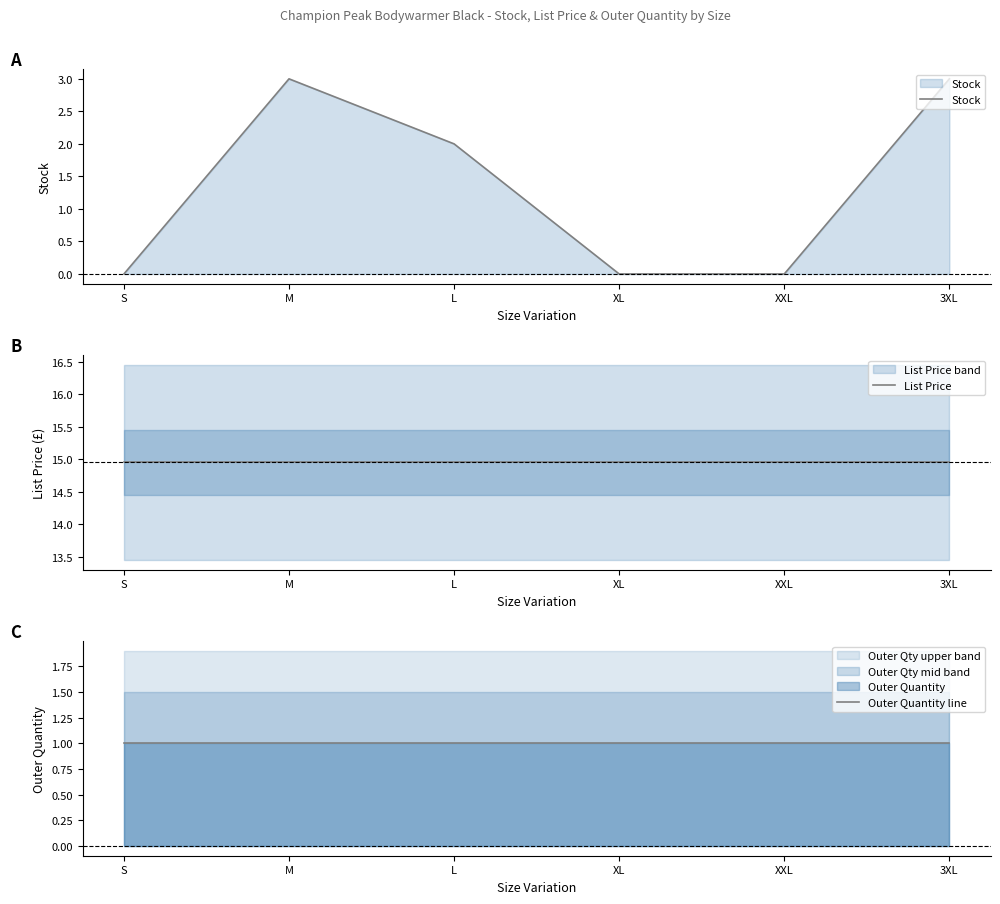

What is the value of the List Price point at the 3rd from the left?

14.9